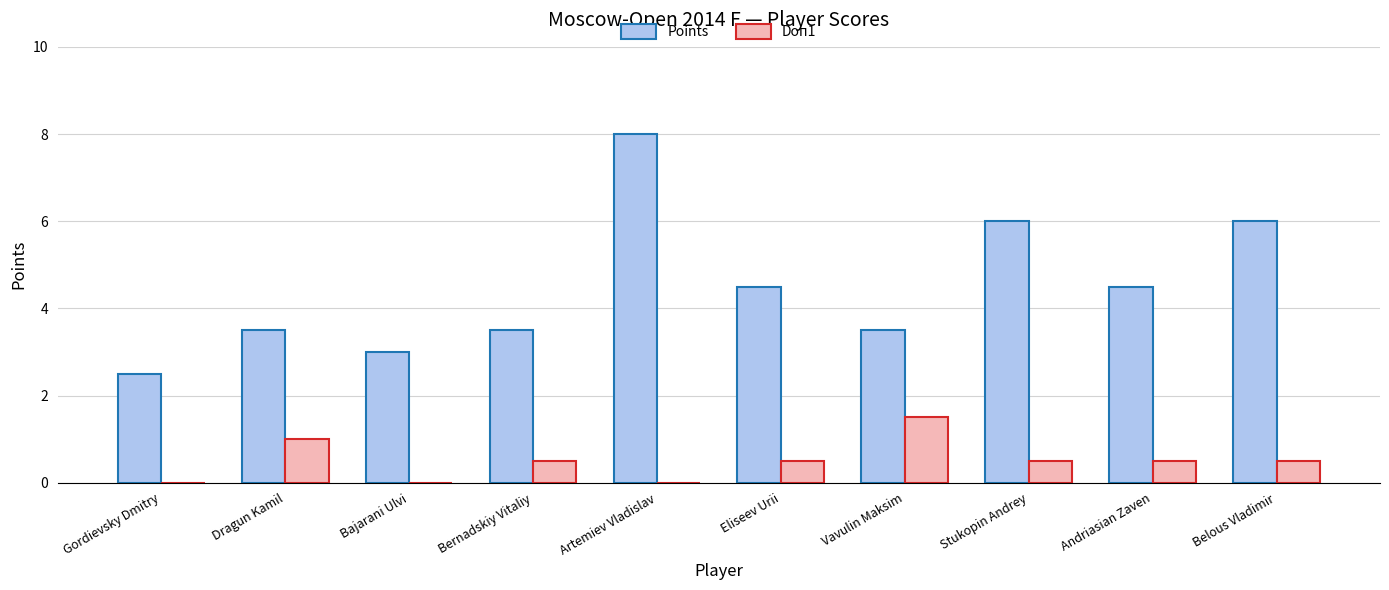

At which category is the sum across all series the highest?

Artemiev Vladislav